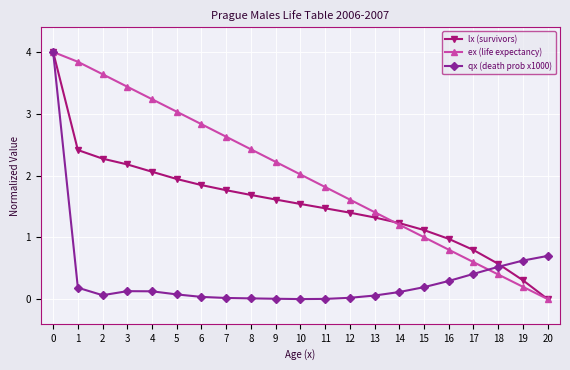

Is the value of qx (death prob x1000) at 9 greater than the value of ex (life expectancy) at 8?

No